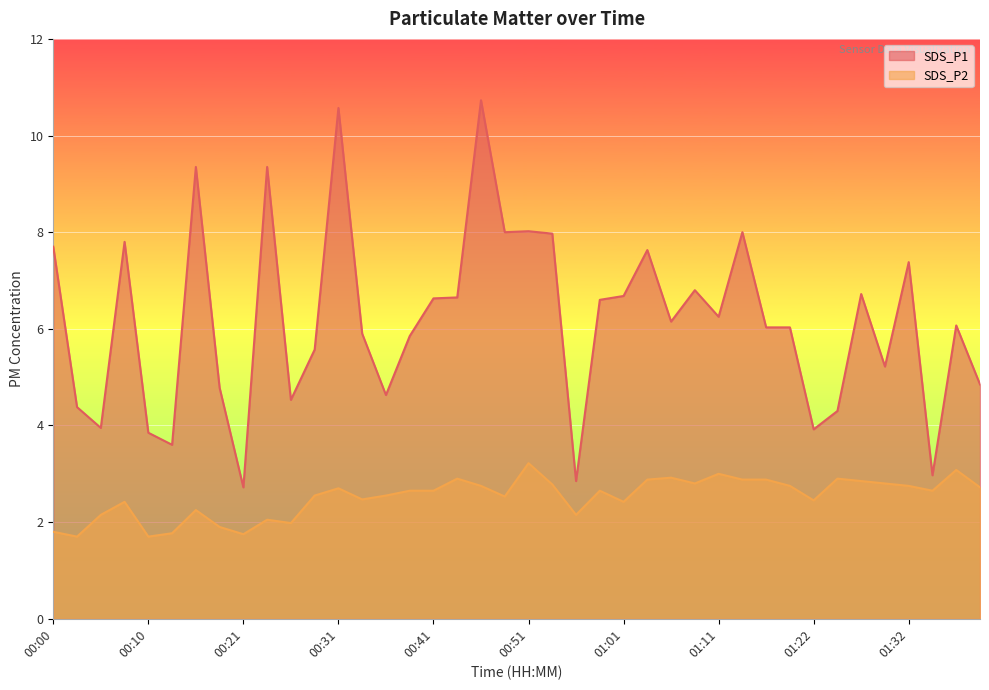

Which series has the widest spread of values?

SDS_P1